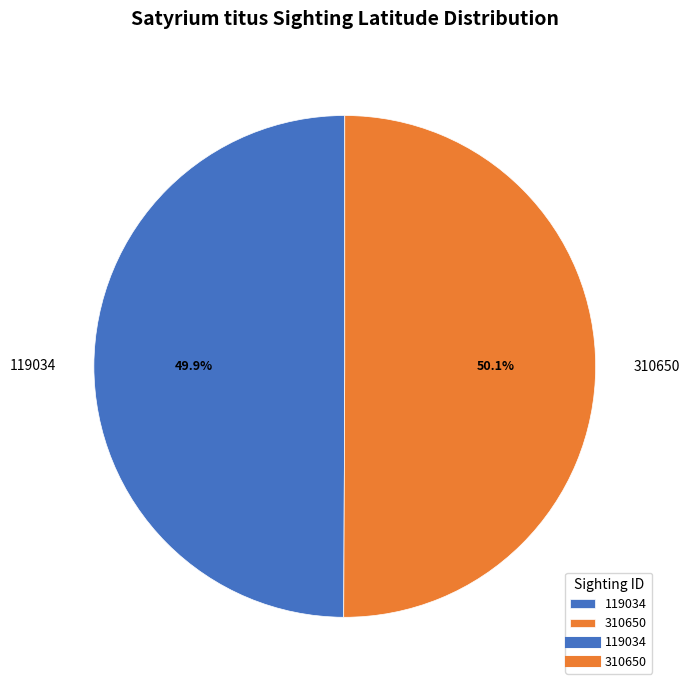

What percentage do 119034 and 310650 together represent?

100.0%